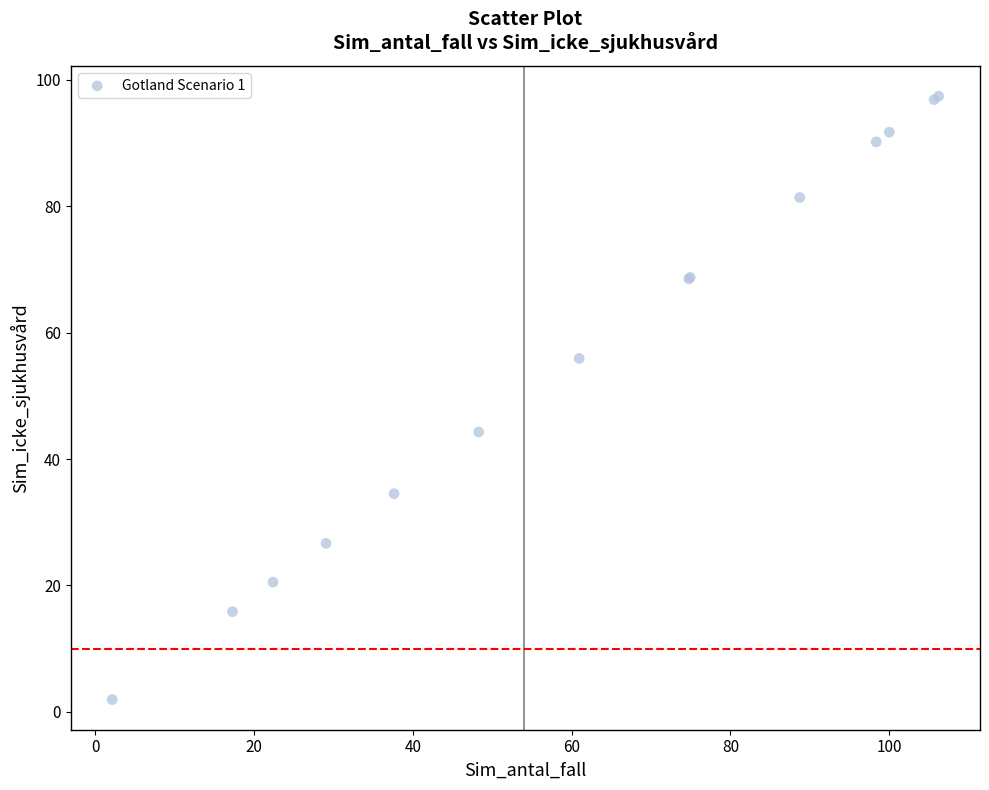

What Y value in the scatter plot is closest to 49?

44.3